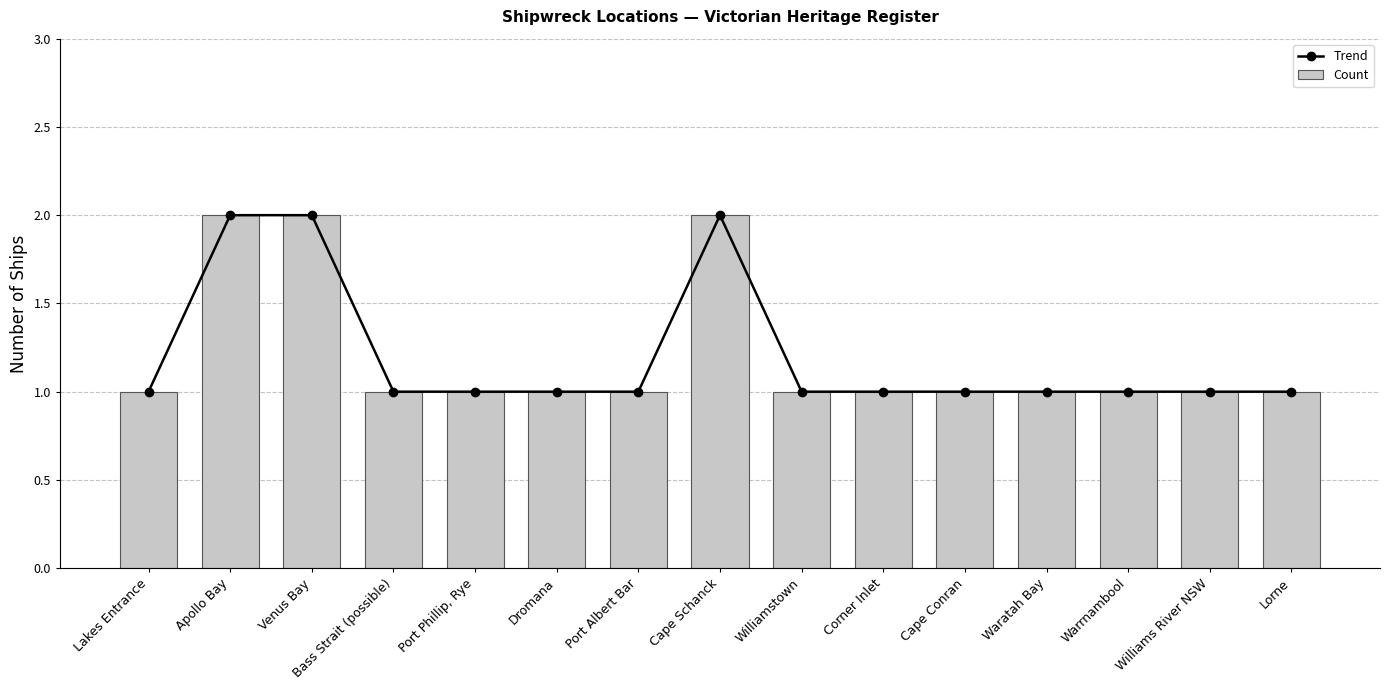

Which has a higher value, Lorne or Port Phillip, Rye?

Lorne